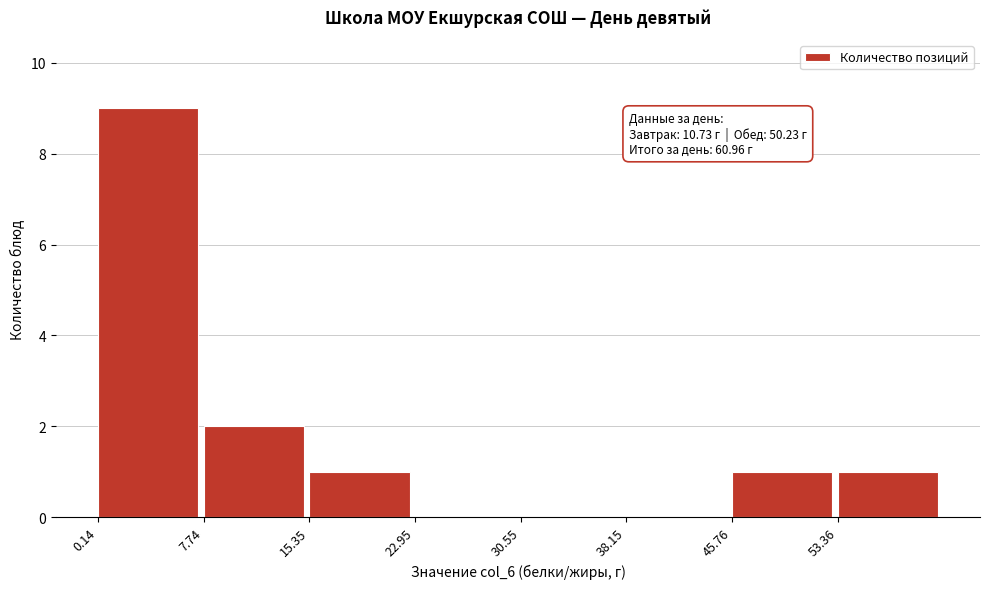

Which range on the x-axis has the tallest bar?

0 to 8